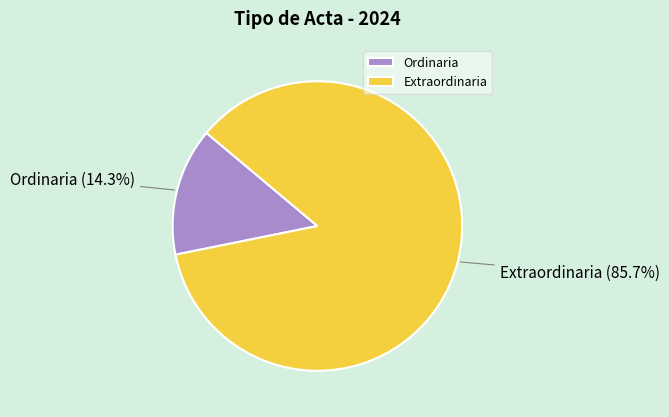

How many slices are in this pie chart?

2